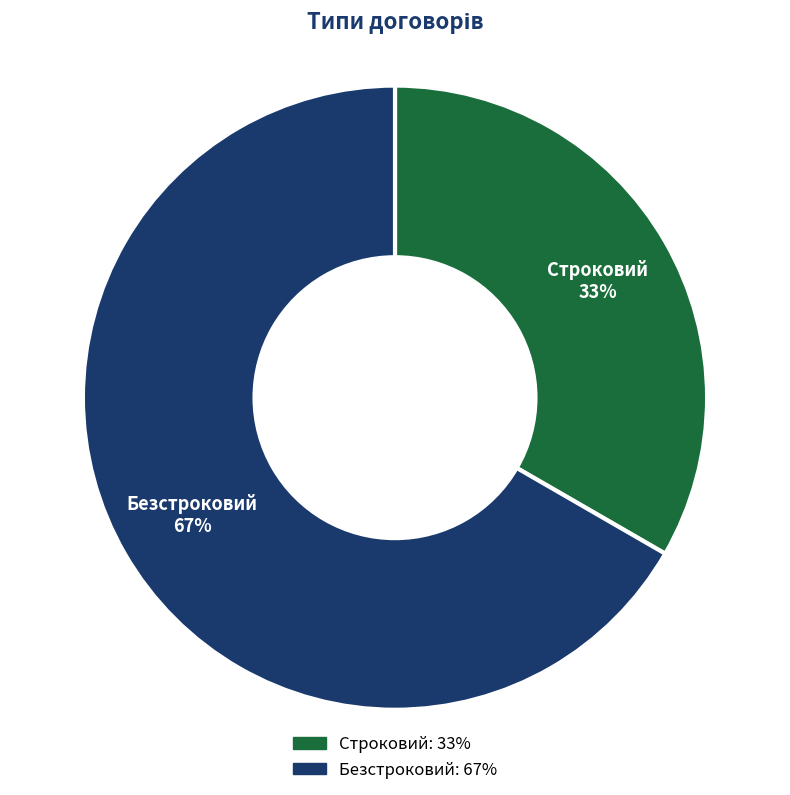

Which slice is the smallest?

Строковий